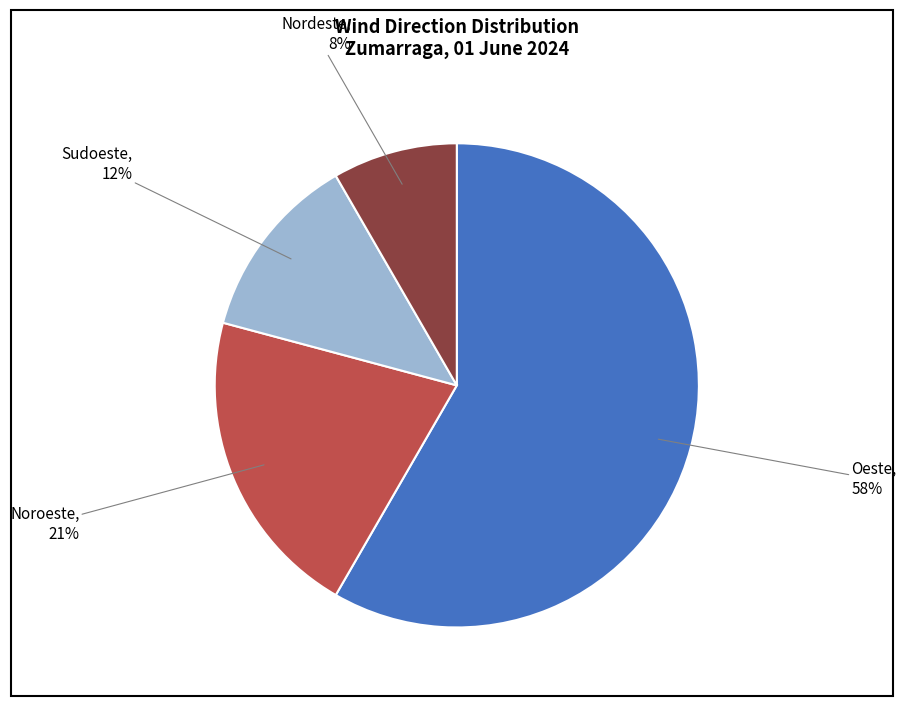

Count the number of slices in the pie.

4